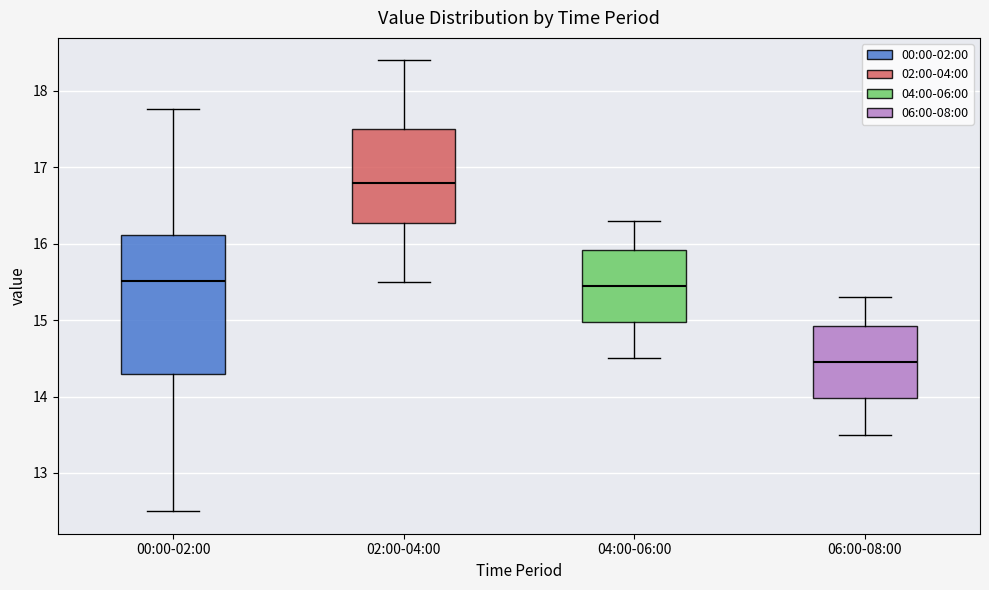

Which box has the highest median line?

02:00-04:00